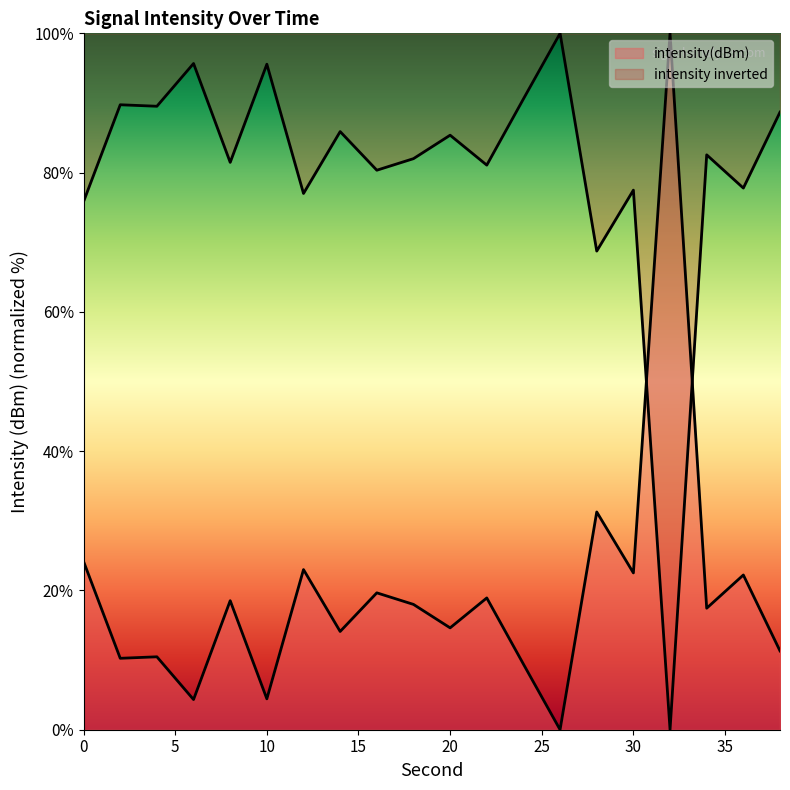

List the labels in order of value, largest first.

32, 28, 0, 12, 30, 36, 16, 22, 8, 18, 34, 20, 14, 38, 4, 2, 24, 10, 6, 26